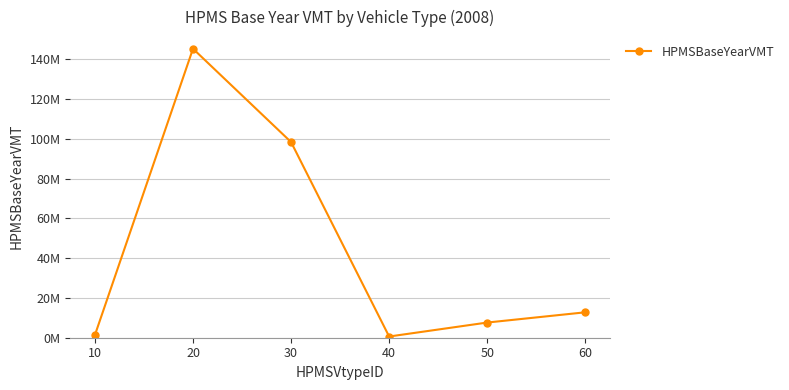

Is this an area chart (filled region under the line)?

No